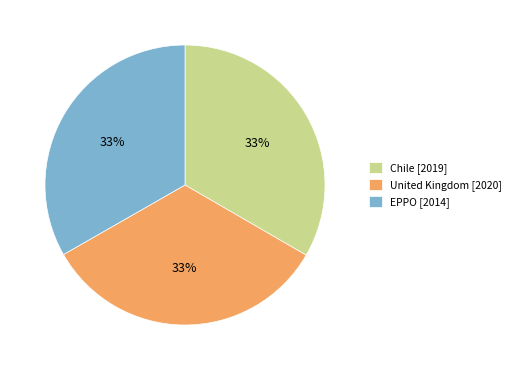

Is there a majority slice in this chart?

No